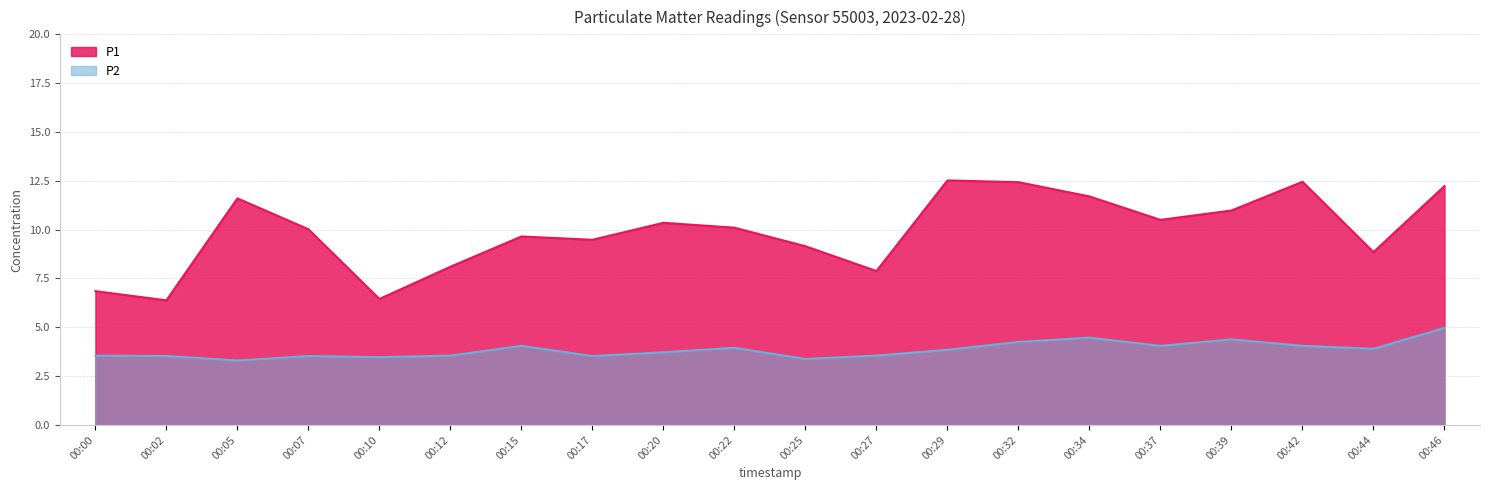

True or false: P1 and P2 cross at least once.

False